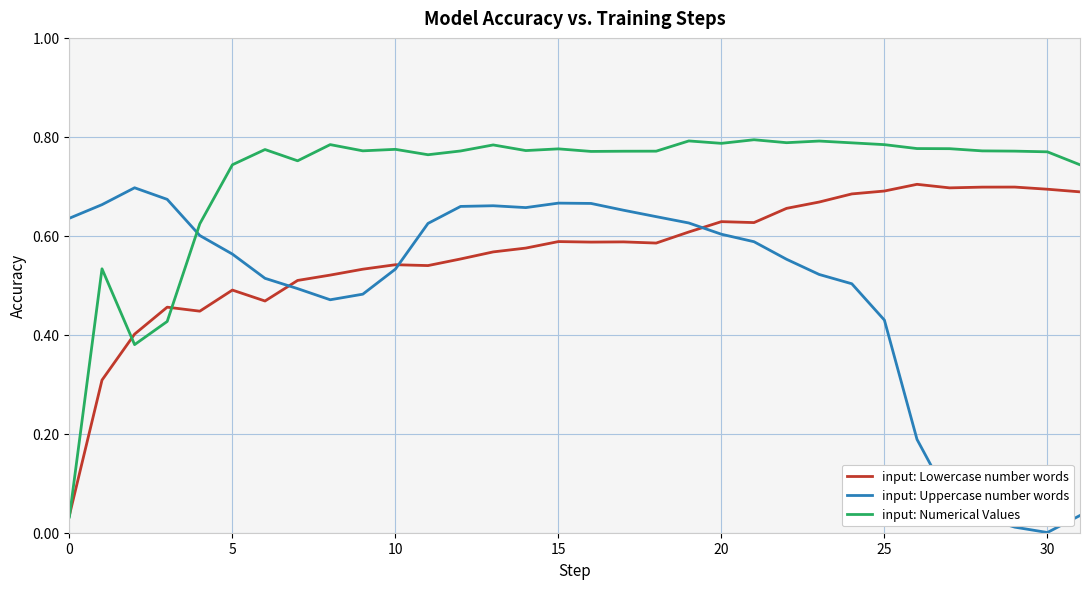

True or false: input: Numerical Values and input: Uppercase number words cross at least once.

True